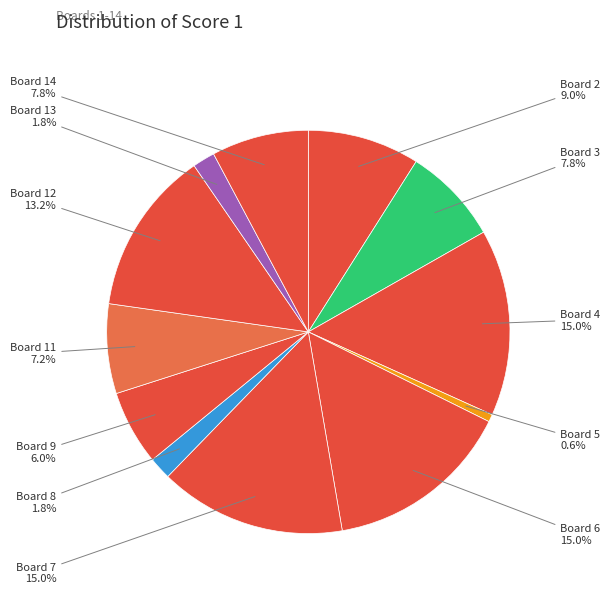

To the nearest percent, what is the combined percentage of Board 6 and Board 7?

30%